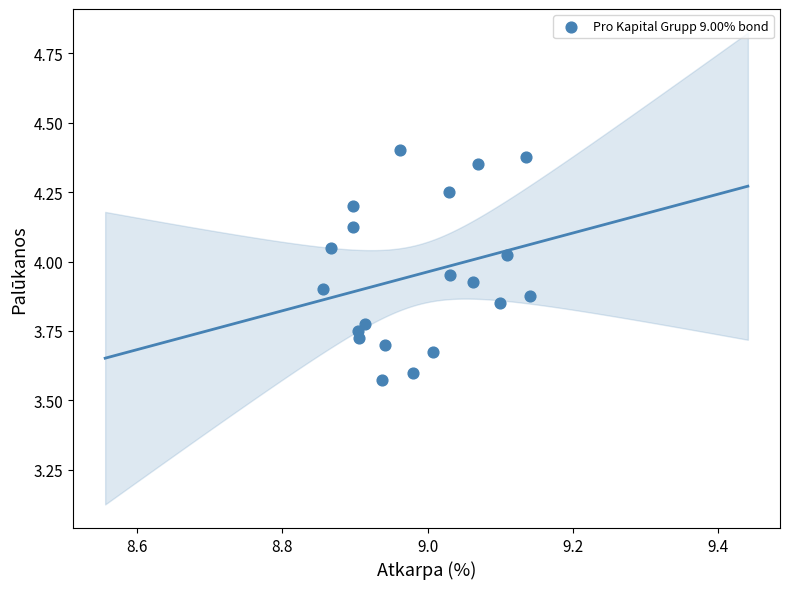

What is the range of Y values (max minus min)?

0.8